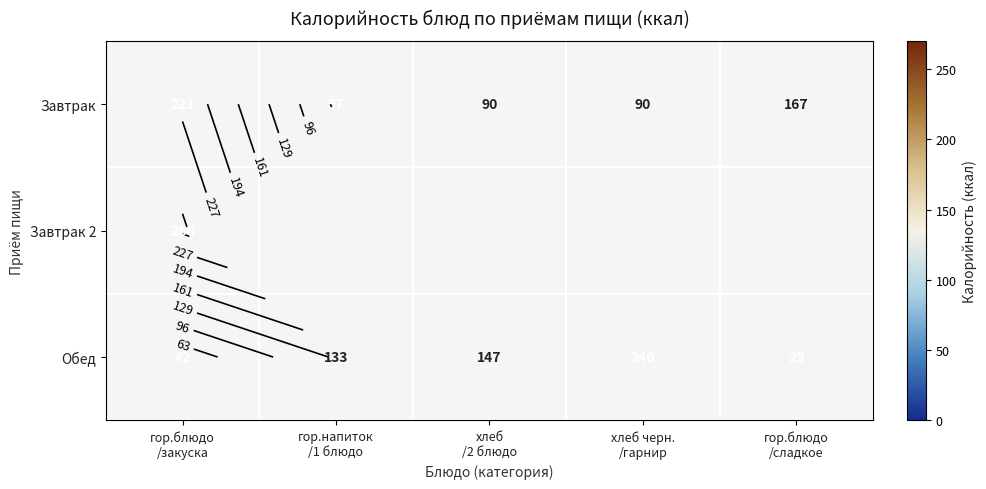

Read the Обед value at хлеб черн. /гарнир.

240.0